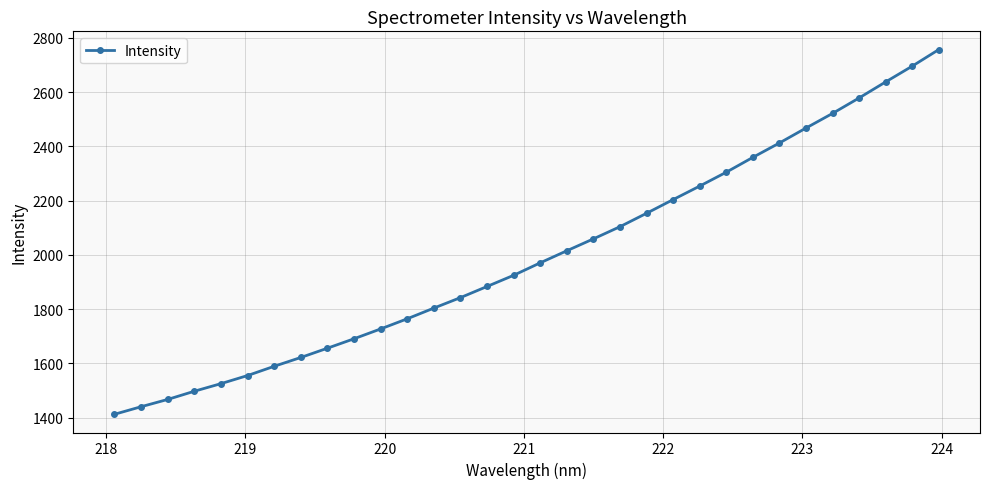

What is the difference between the second highest and second lowest values?

1254.8